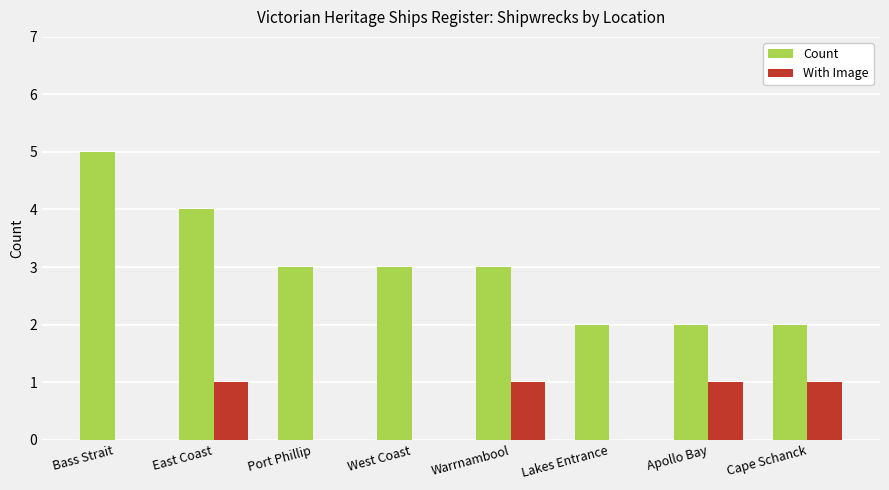

The With Image series shows 1 at East Coast. True or false?

True